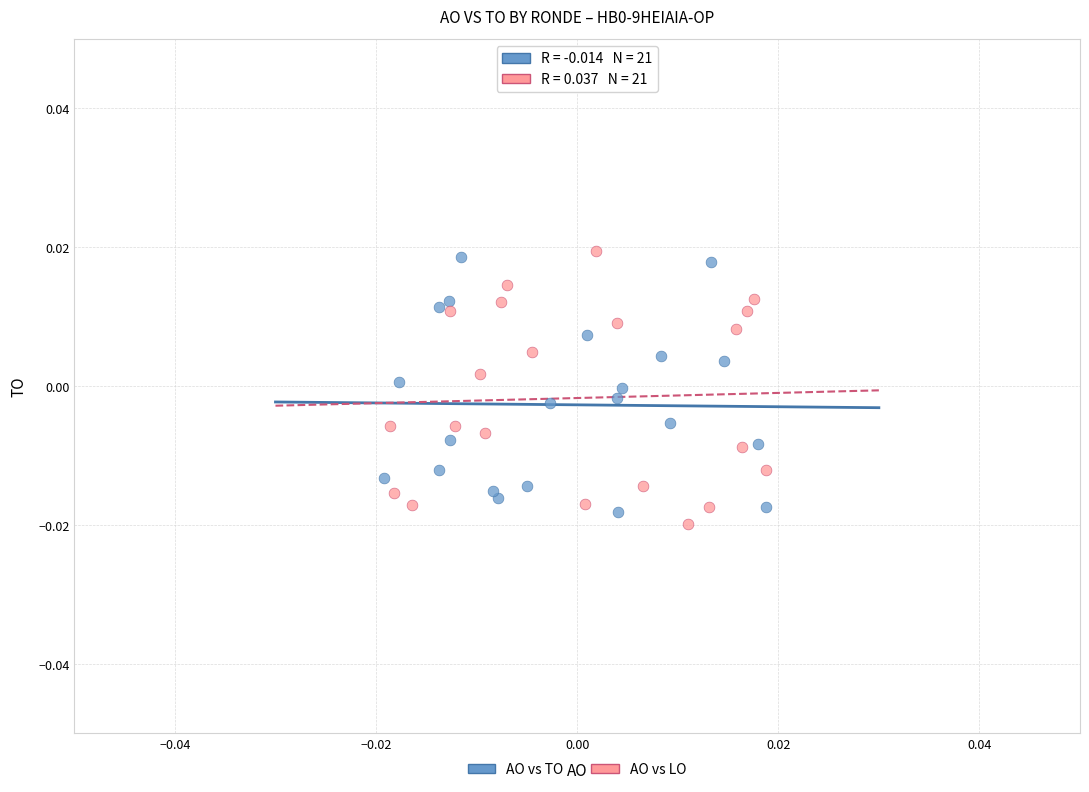

Which series contains the highest Y value?

AO vs LO